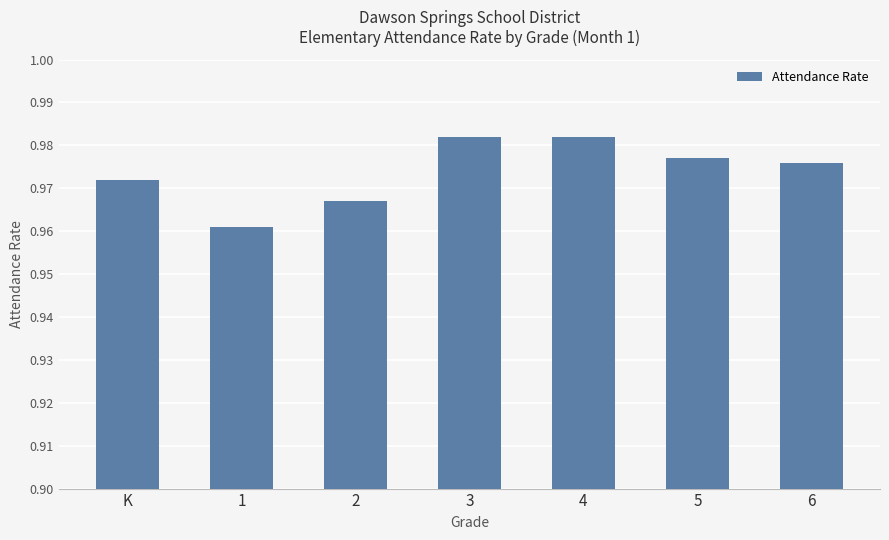

Which has a higher value, 6 or 4?

4